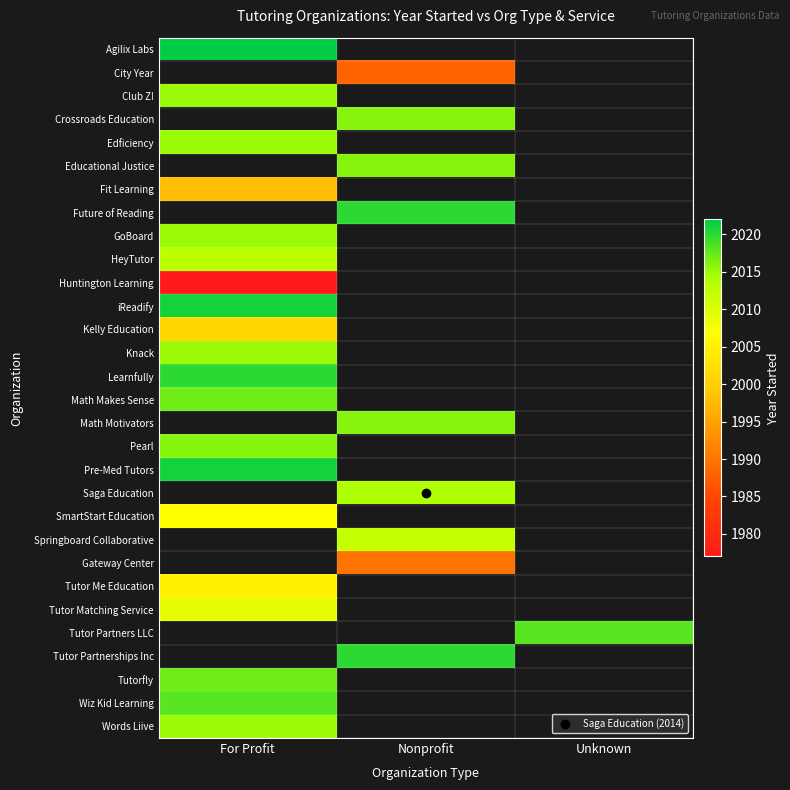

Rank the series by their maximum value, from highest to lowest.

Agilix Labs, City Year, Club Z!, Crossroads Education, Educational Justice, Future of Reading, iReadify, Learnfully, Math Makes Sense, Edficiency, Math Motivators, Pre-Med Tutors, Pearl, GoBoard, Knack, HeyTutor, Kelly Education, Fit Learning, Huntington Learning, Saga Education, Springboard Collaborative, Gateway Center, Tutor Partners LLC, Tutor Partnerships Inc, Wiz Kid Learning, Tutorfly, Words Liive, Tutor Matching Service, SmartStart Education, Tutor Me Education